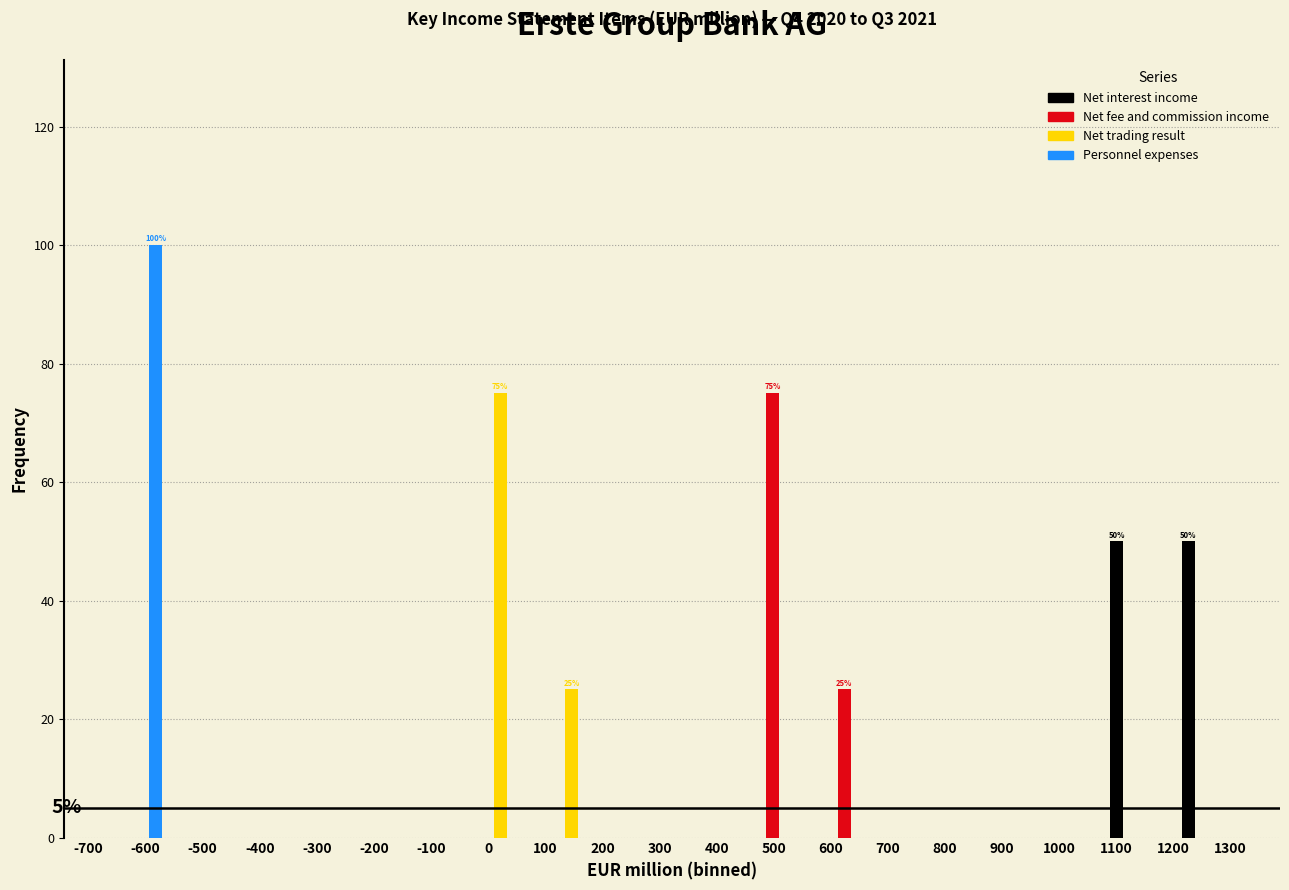

In the Net trading result series, which range on the x-axis has the tallest bar?

-50 to 70